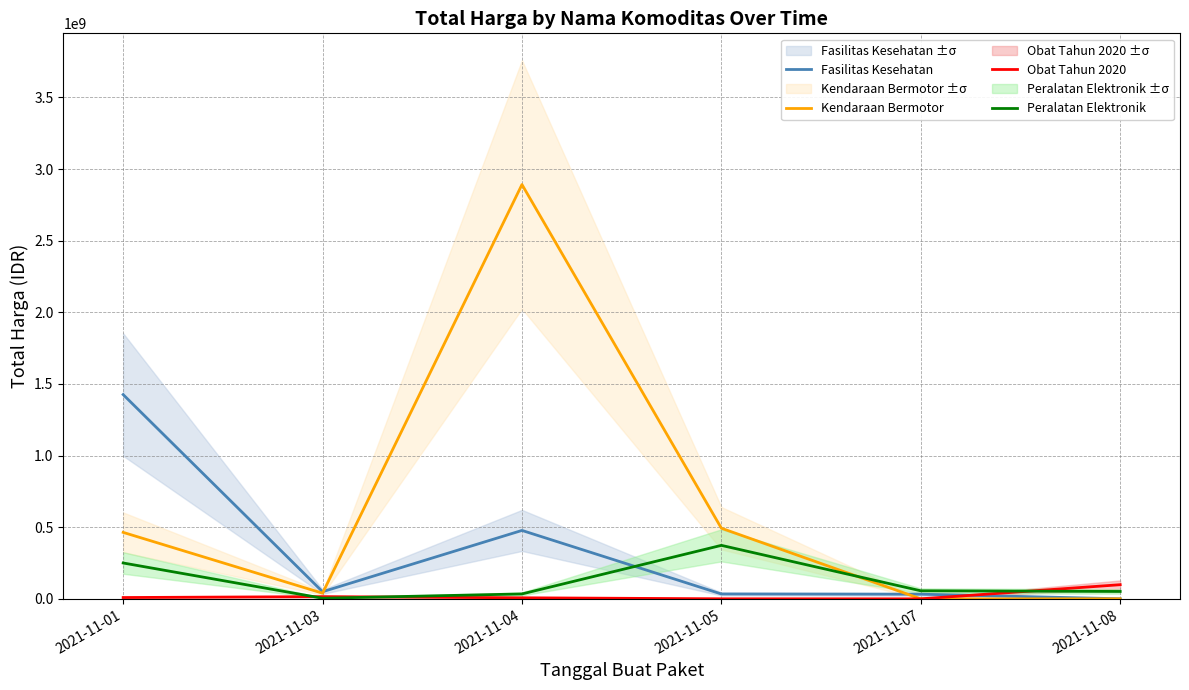

How many times do Kendaraan Bermotor and Obat Tahun 2020 cross each other?

1